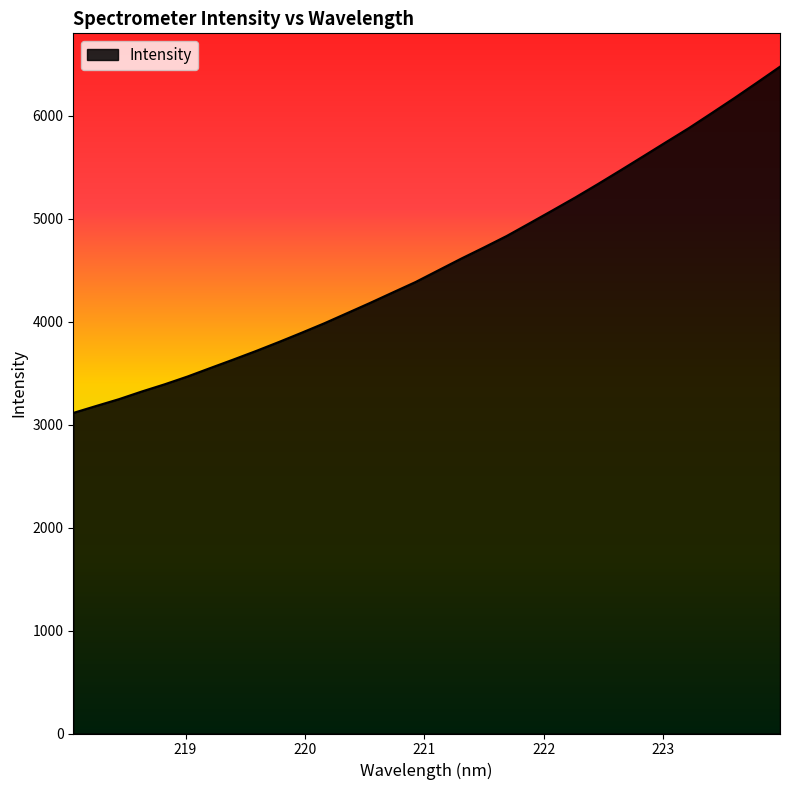

What is the greatest value displayed?

6477.6